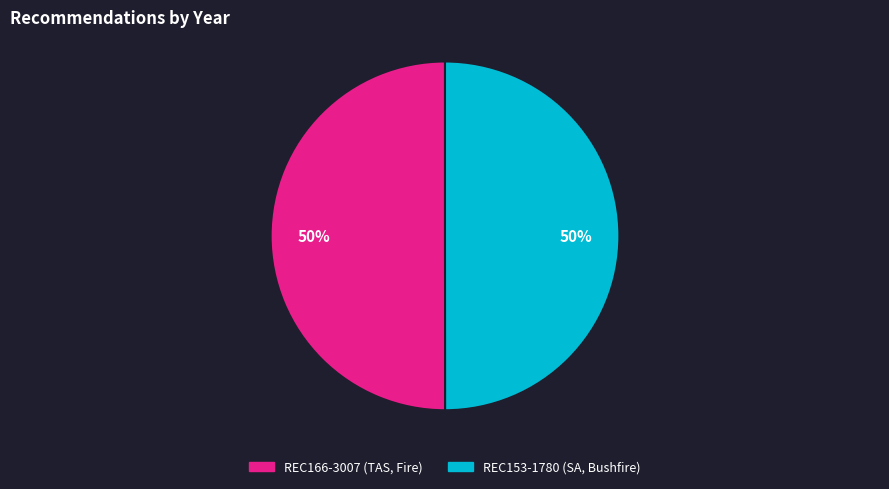

The REC166-3007 (TAS, Fire) slice represents 50% of the pie. True or false?

True